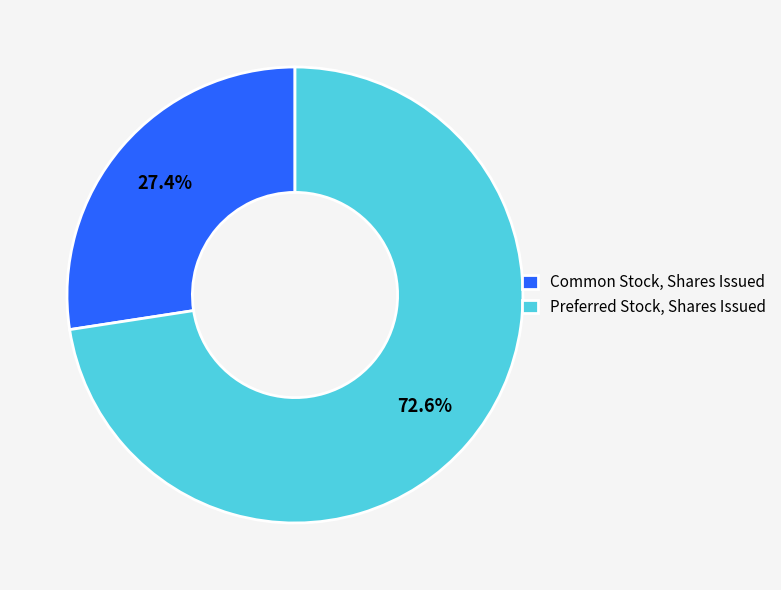

How many segments does this pie chart have?

2